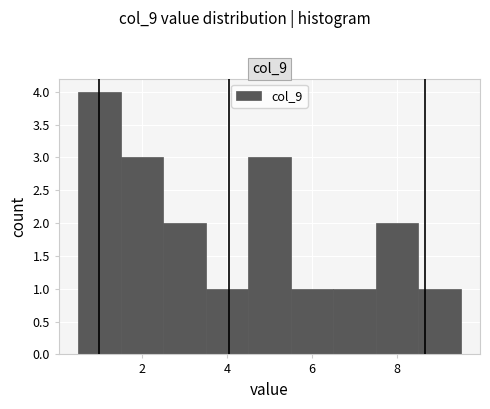

Reading left to right, transcribe this chart: for each bar, give the range it covers on the x-axis and its height. Neither the bar edges nor the heights are printed on the chart, so give them approximately, as read against the axes.

0.5 to 1.5: 4
1.5 to 2.5: 3
2.5 to 3.5: 2
3.5 to 4.5: 1
4.5 to 5.5: 3
5.5 to 6.5: 1
6.5 to 7.5: 1
7.5 to 8.5: 2
8.5 to 9.5: 1